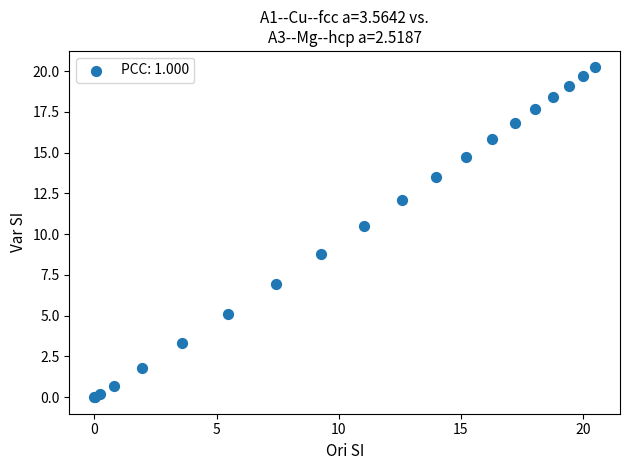

What Y value in the scatter plot is closest to 10?

10.5